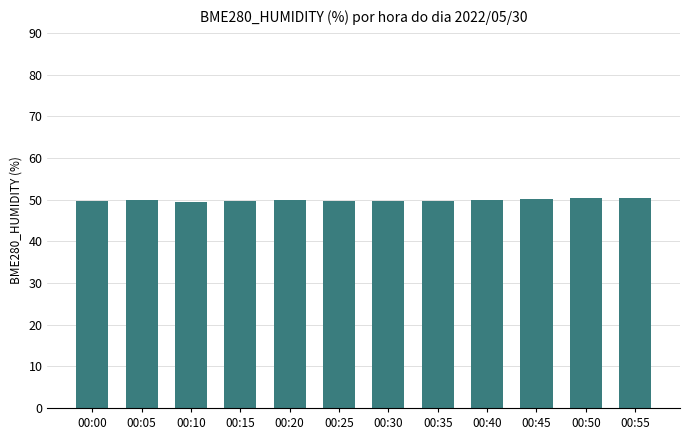

What is the sum of the values at 00:45 and 00:50?

100.4